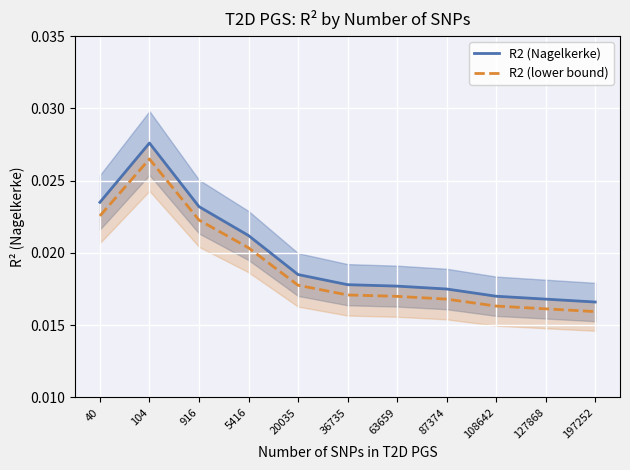

True or false: R2 (lower bound) and R2 (Nagelkerke) intersect in this chart.

False